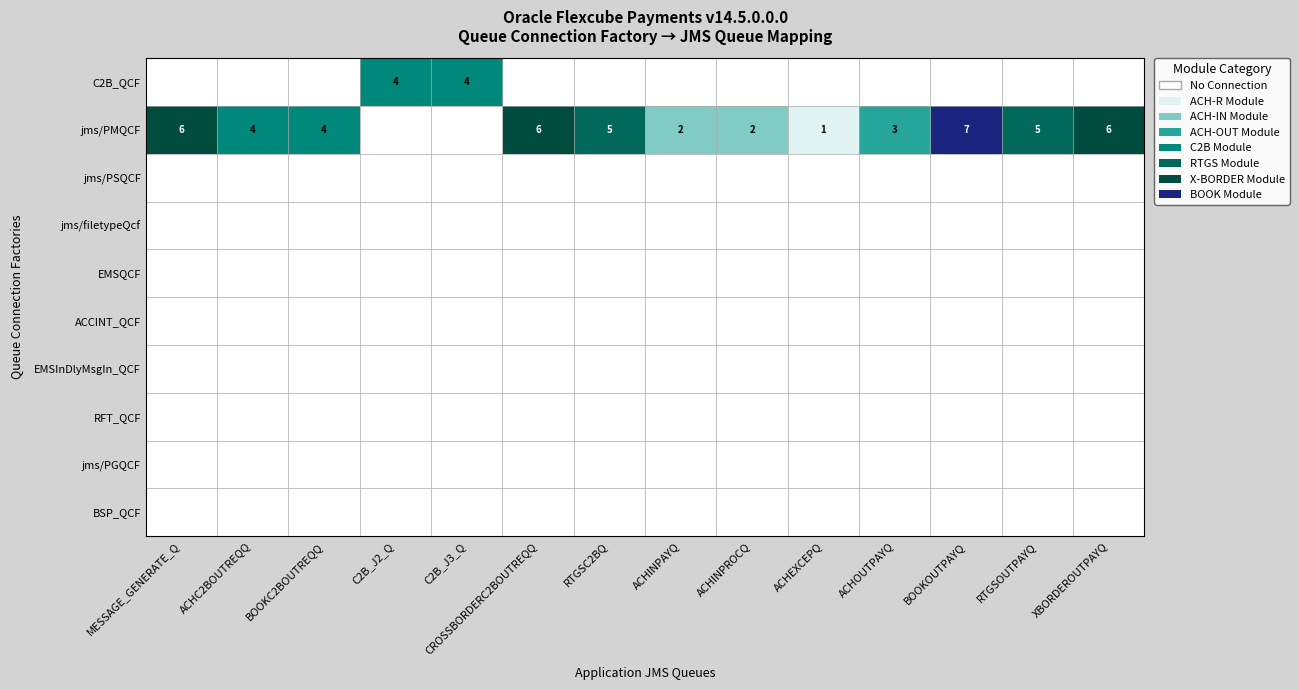

Which category has the highest value in the C2B_QCF series?

C2B_J2_Q